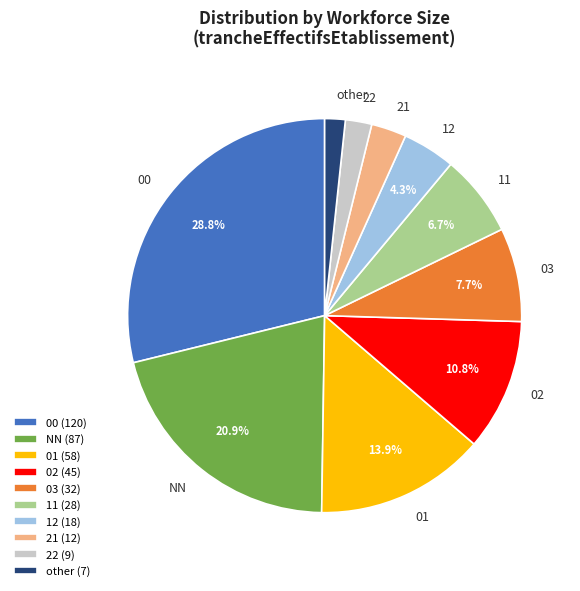

To the nearest percent, what is the average slice percentage?

10%